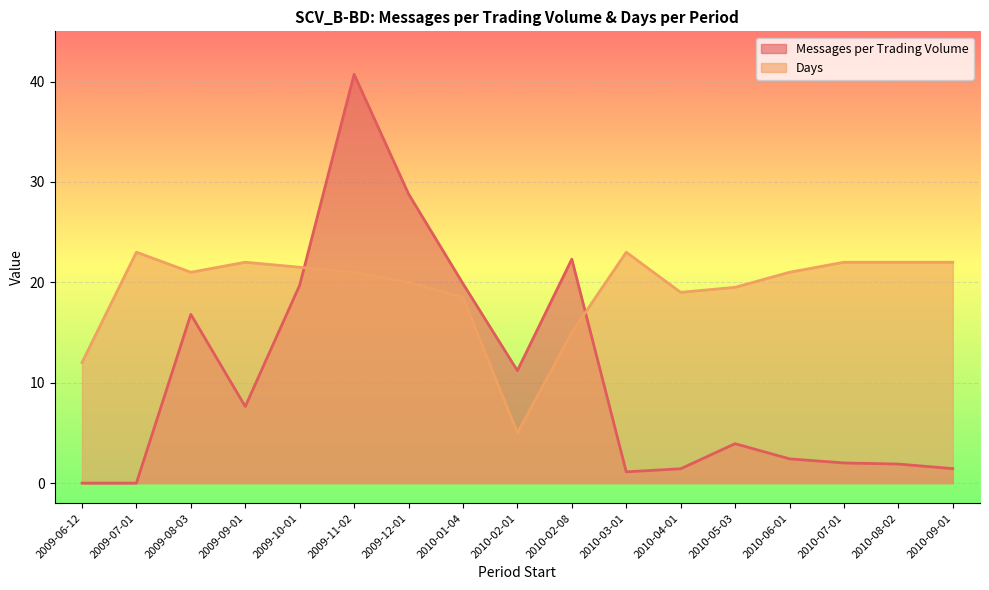

Reading left to right, extract all data points from this chart.

Messages per Trading Volume: 0.0	0.0	16.8	7.6	19.7	40.7	28.8	19.9	11.2	22.3	1.1	1.4	3.9	2.4	2.0	1.9	1.4
Days: 12.0	23.0	21.0	22.0	21.5	21.0	20.0	18.5	5.0	15.0	23.0	19.0	19.5	21.0	22.0	22.0	22.0